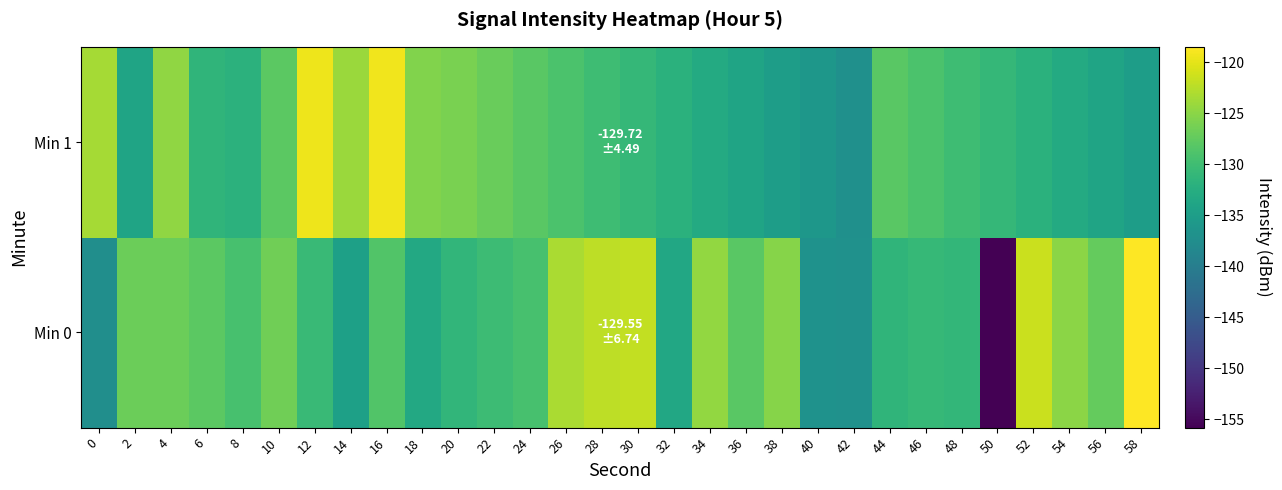

Which category has the highest value across all series?

58